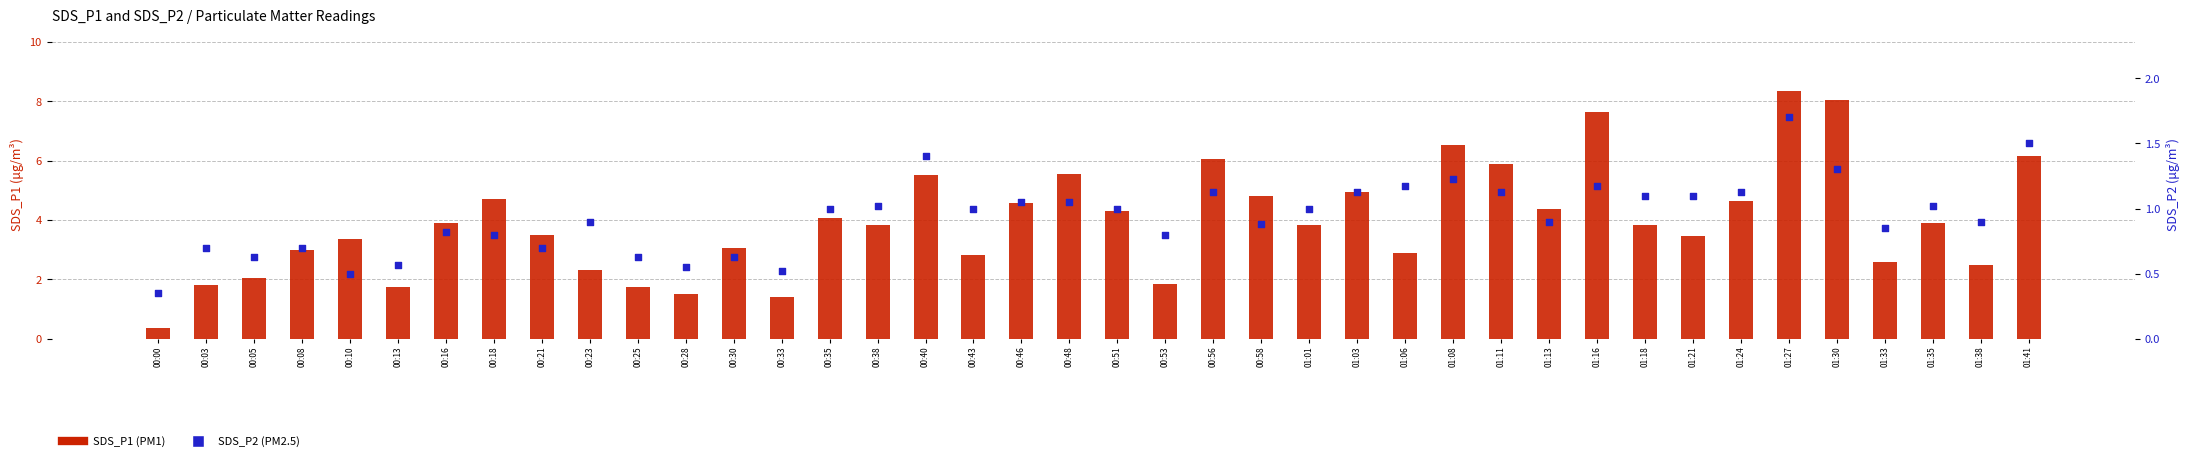

Which series reaches the minimum Y coordinate?

SDS_P2 (PM2.5)